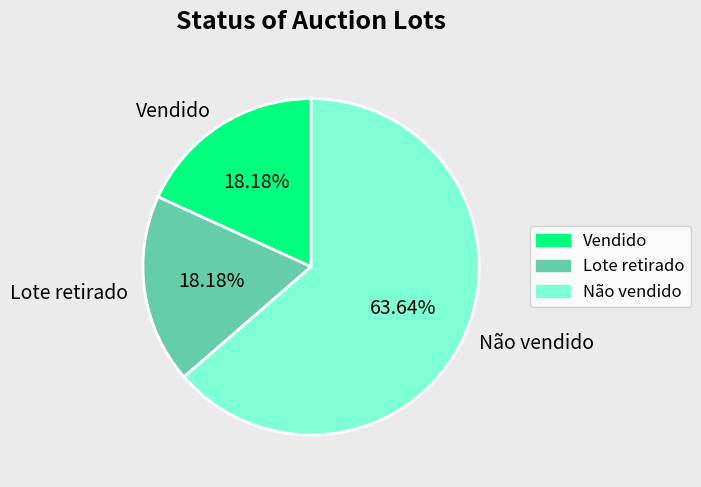

Does Não vendido account for over 50% of the chart?

Yes